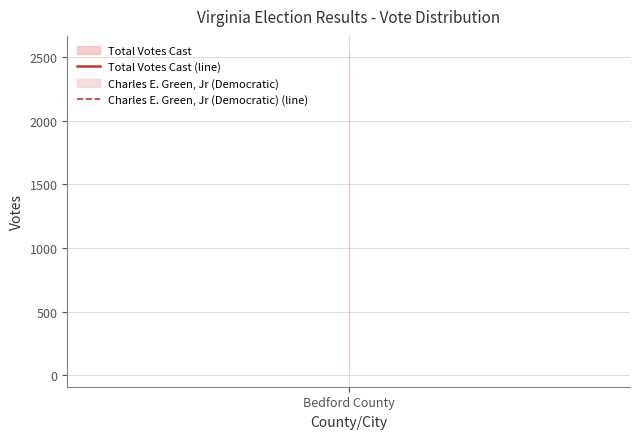

What is the average value of the Total Votes Cast (line) series?

2544